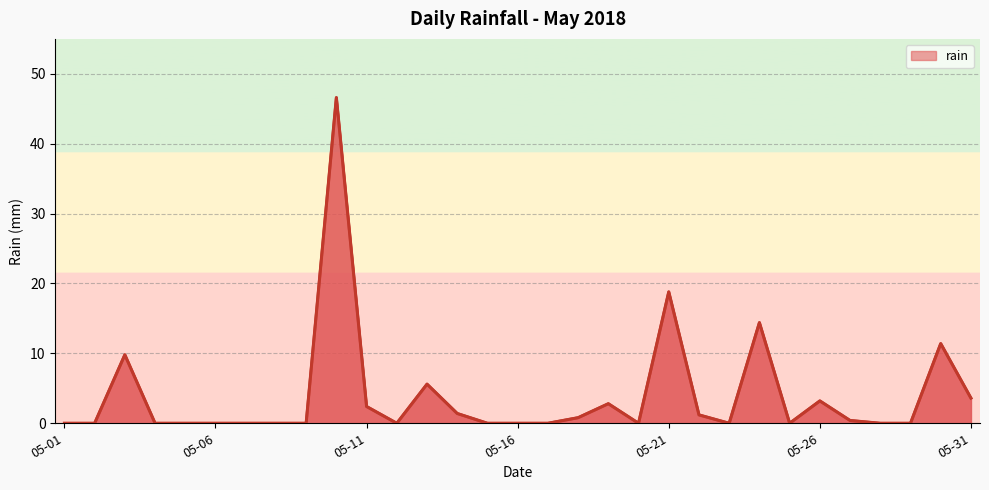

What is the greatest value displayed?

46.6